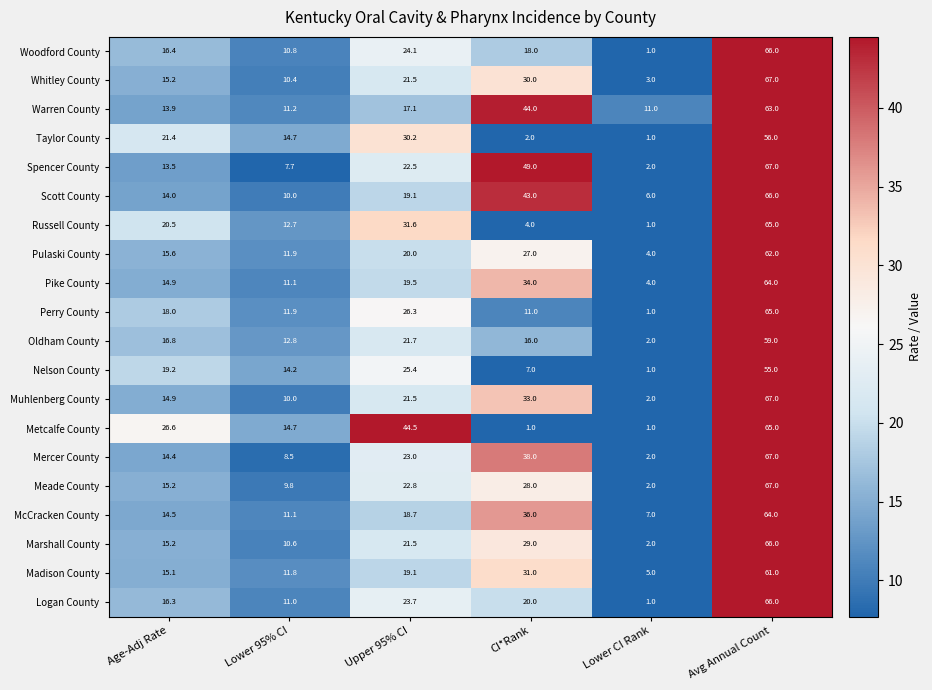

What is the difference between the second highest and second lowest values in the Spencer County series?

41.3